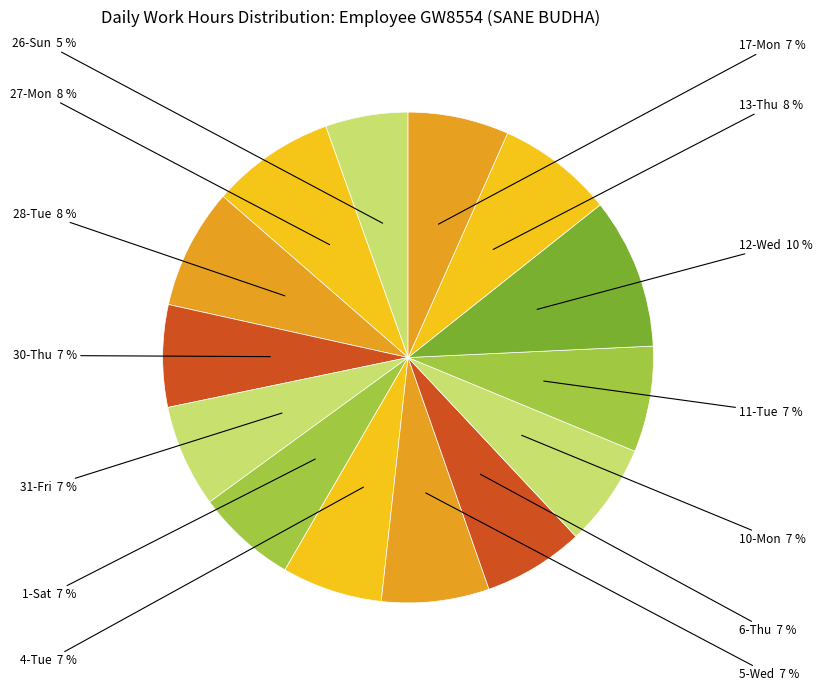

Is there a majority slice in this chart?

No